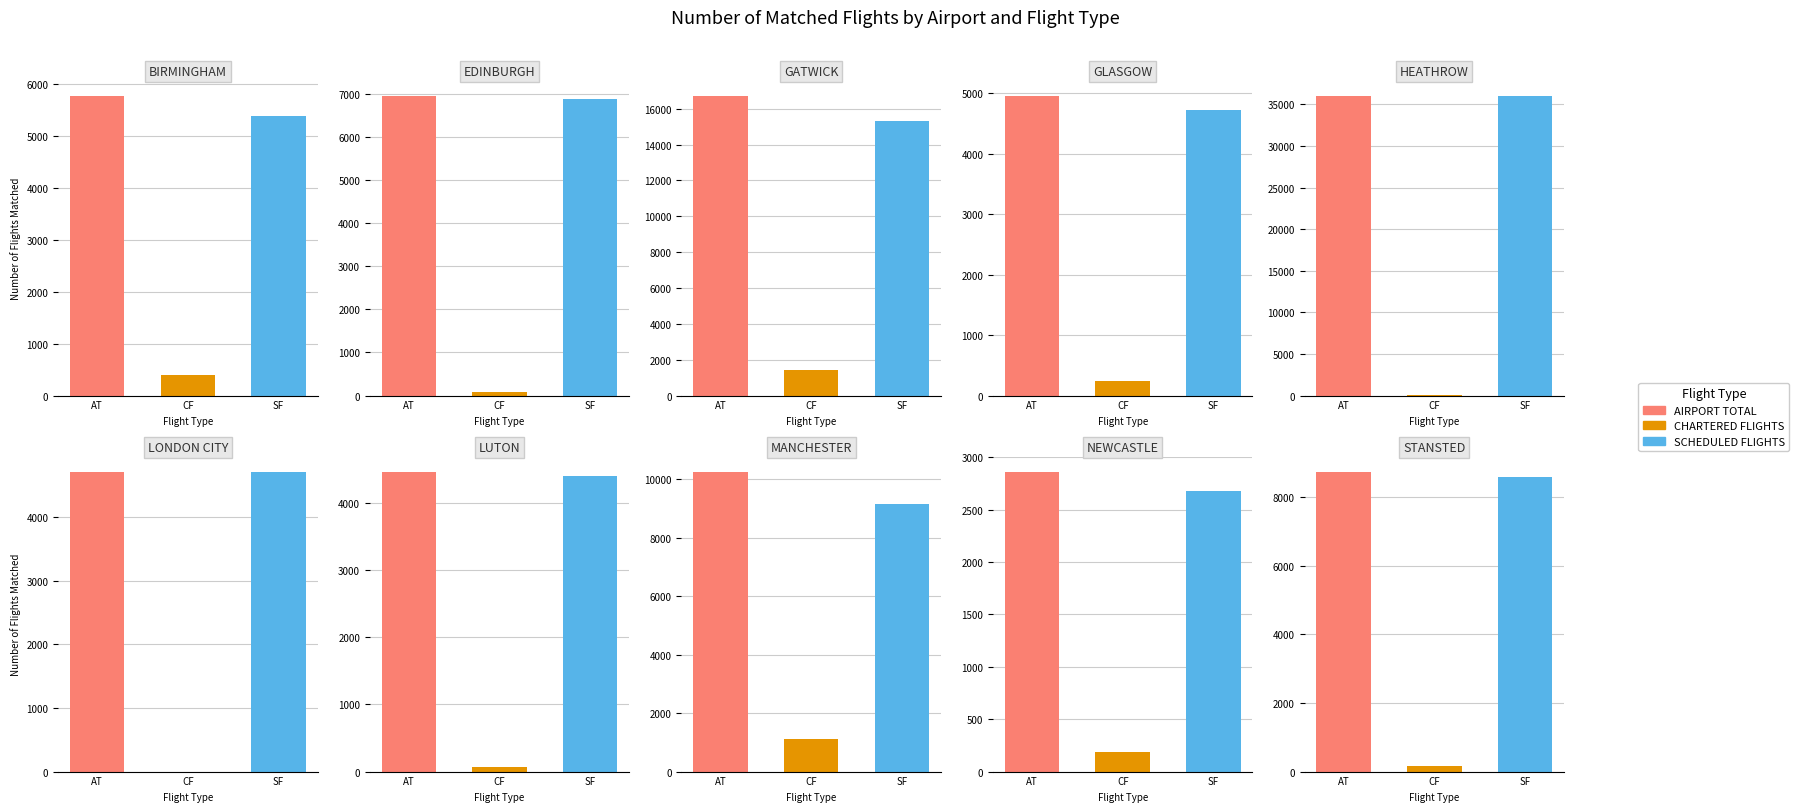

Which series has the largest total across all categories?

AIRPORT TOTAL